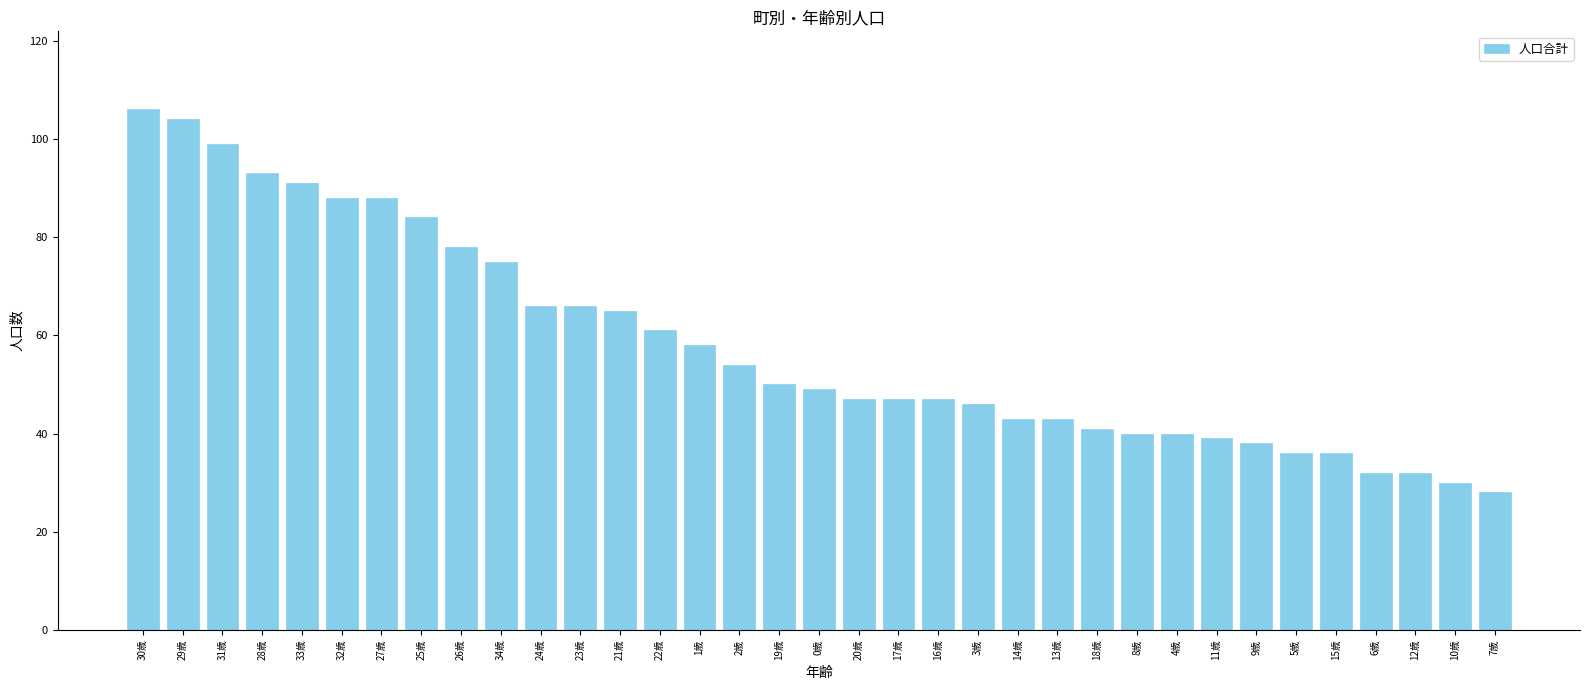

Which category has the highest value across all series?

30歳